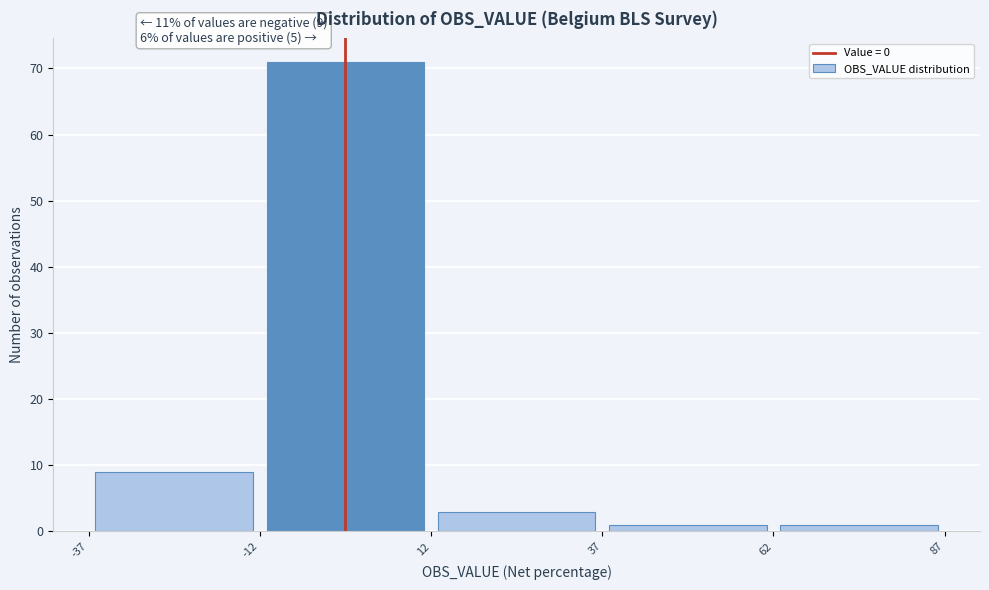

Which range on the x-axis has the tallest bar?

-12 to 12